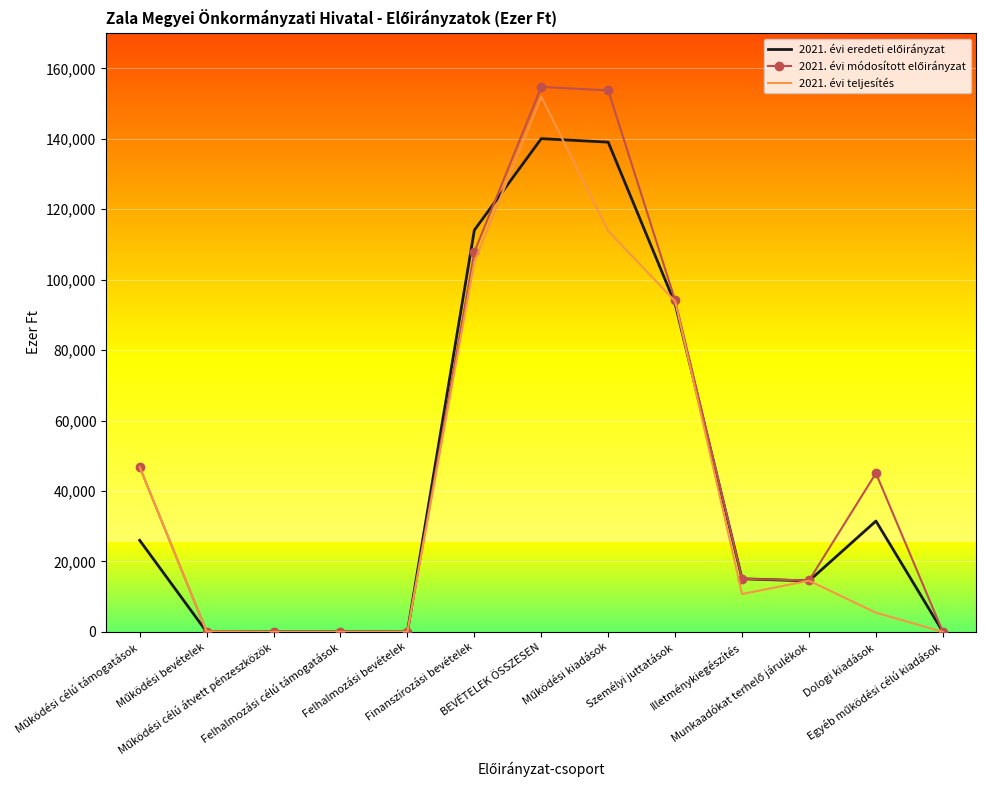

How many data points in 2021. évi módosított előirányzat are above 15068?

6